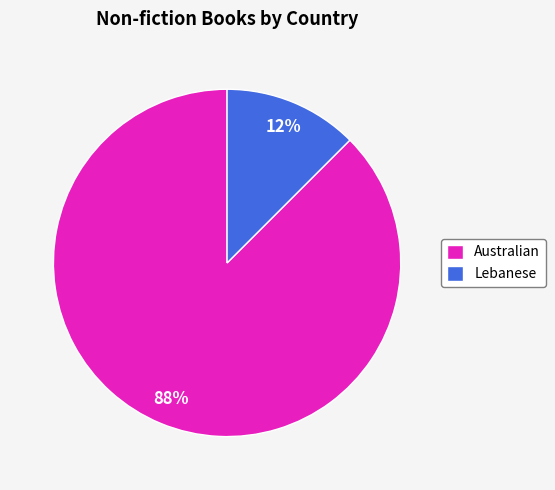

Do Australian and Lebanese together represent more than half of the pie?

Yes